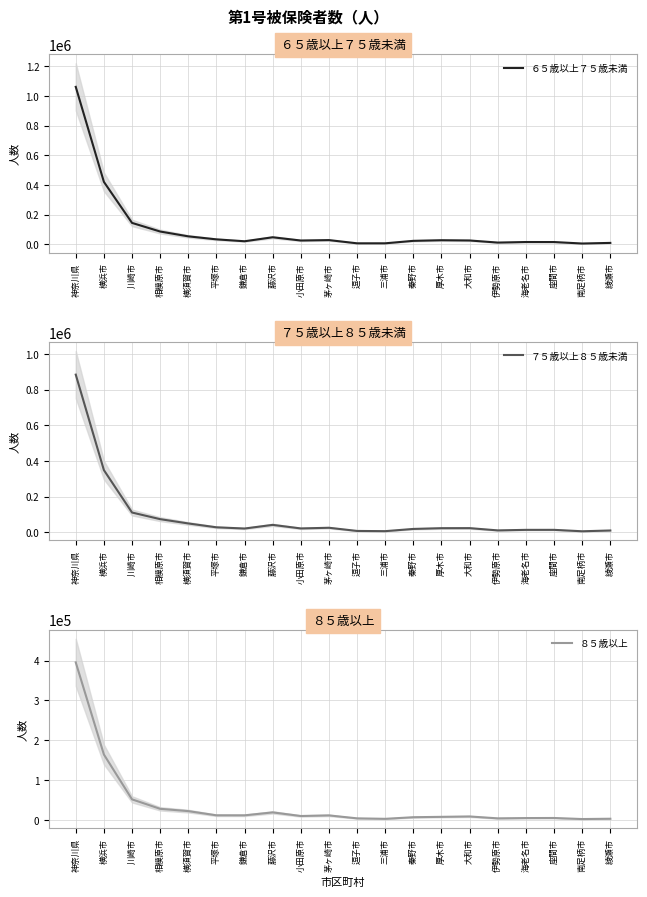

True or false: ７５歳以上８５歳未満 and ６５歳以上７５歳未満 intersect in this chart.

False